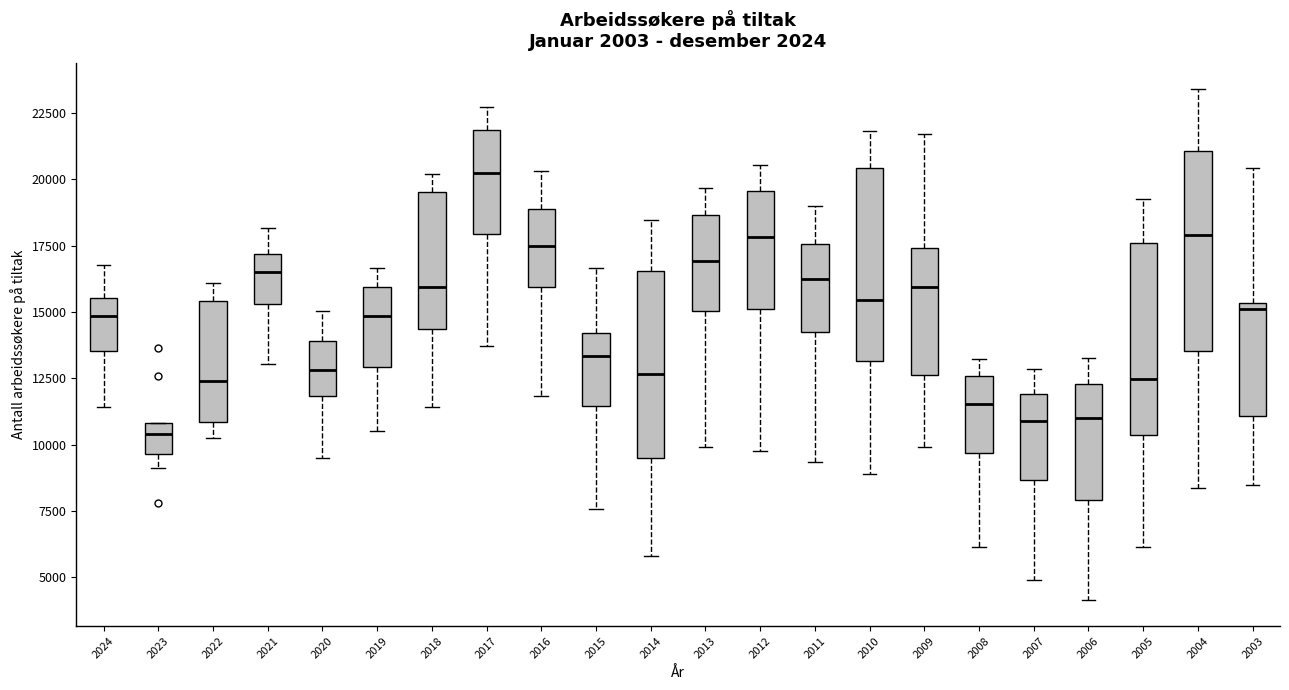

Reading left to right, transcribe this box plot: for each box, give where its median line is, the range the box spans, and where its two whiskers end, as read against the y-axis. The values are not printed on the chart, so give them approximately, as read against the axis.

2024: median 15000, box 13500 to 15500, whiskers 11500 to 17000
2023: median 10500, box 9500 to 11000, whiskers 9000 to 11000
2022: median 12500, box 11000 to 15500, whiskers 10000 to 16000
2021: median 16500, box 15500 to 17000, whiskers 13000 to 18000
2020: median 13000, box 12000 to 14000, whiskers 9500 to 15000
2019: median 15000, box 13000 to 16000, whiskers 10500 to 16500
2018: median 16000, box 14500 to 19500, whiskers 11500 to 20000
2017: median 20000, box 18000 to 22000, whiskers 13500 to 22500
2016: median 17500, box 16000 to 19000, whiskers 12000 to 20500
2015: median 13500, box 11500 to 14000, whiskers 7500 to 16500
2014: median 12500, box 9500 to 16500, whiskers 6000 to 18500
2013: median 17000, box 15000 to 18500, whiskers 10000 to 19500
2012: median 18000, box 15000 to 19500, whiskers 10000 to 20500
2011: median 16000, box 14500 to 17500, whiskers 9500 to 19000
2010: median 15500, box 13000 to 20500, whiskers 9000 to 22000
2009: median 16000, box 12500 to 17500, whiskers 10000 to 21500
2008: median 11500, box 9500 to 12500, whiskers 6000 to 13000
2007: median 11000, box 8500 to 12000, whiskers 5000 to 13000
2006: median 11000, box 8000 to 12500, whiskers 4000 to 13500
2005: median 12500, box 10500 to 17500, whiskers 6000 to 19500
2004: median 18000, box 13500 to 21000, whiskers 8500 to 23500
2003: median 15000, box 11000 to 15500, whiskers 8500 to 20500